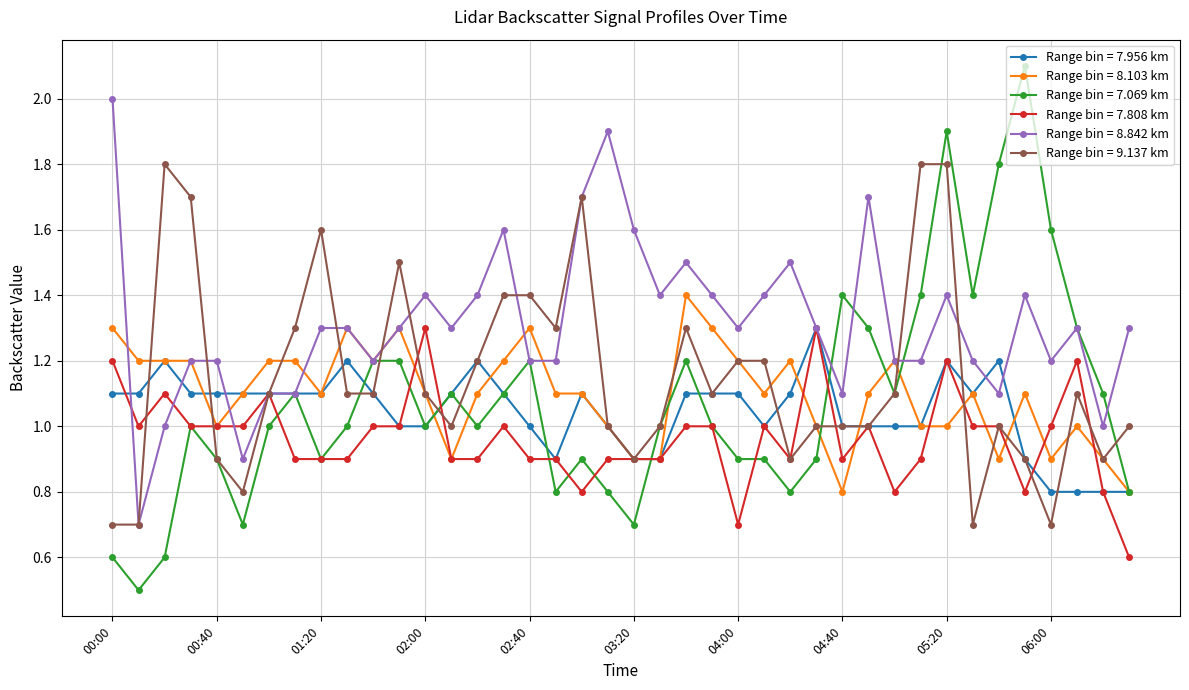

Count the number of data series in this chart.

6